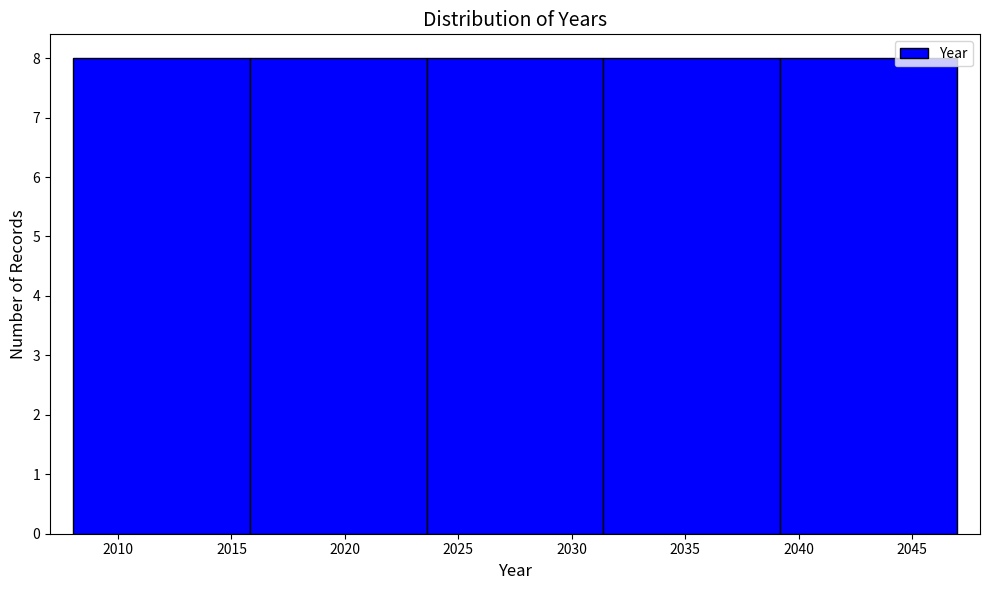

How tall is the bar that spans 2031.4 to 2039.2 on the x-axis? Neither the bar edges nor the heights are printed on the chart, so give them approximately, as read against the axes.

8